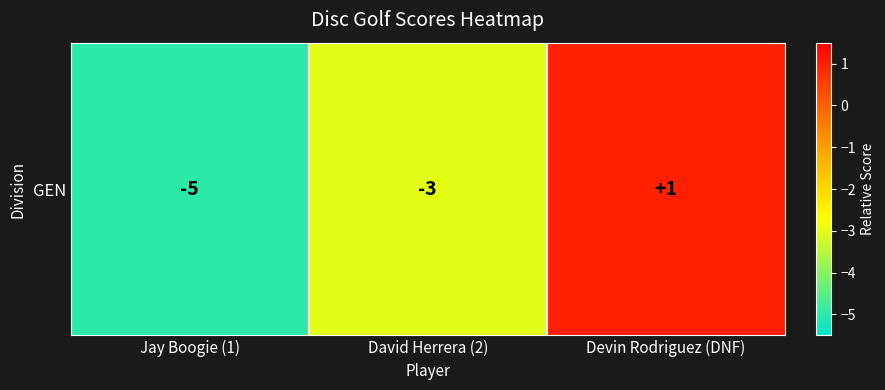

Reading right to left, what are all the values shown in this chart?

1	-3	-5